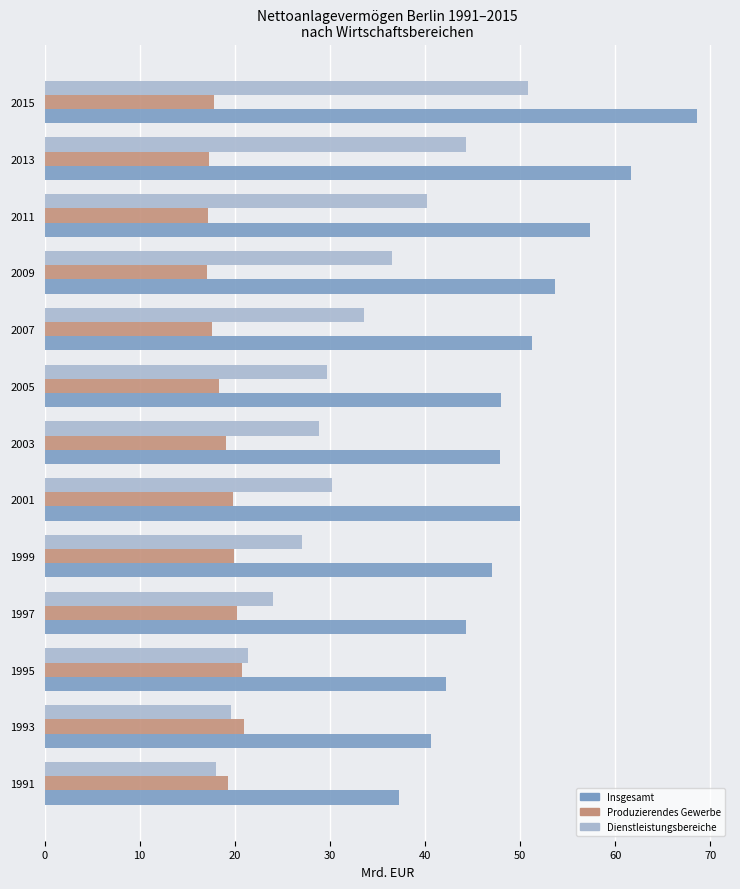

Which category has the lowest value in the Dienstleistungsbereiche series?

1991